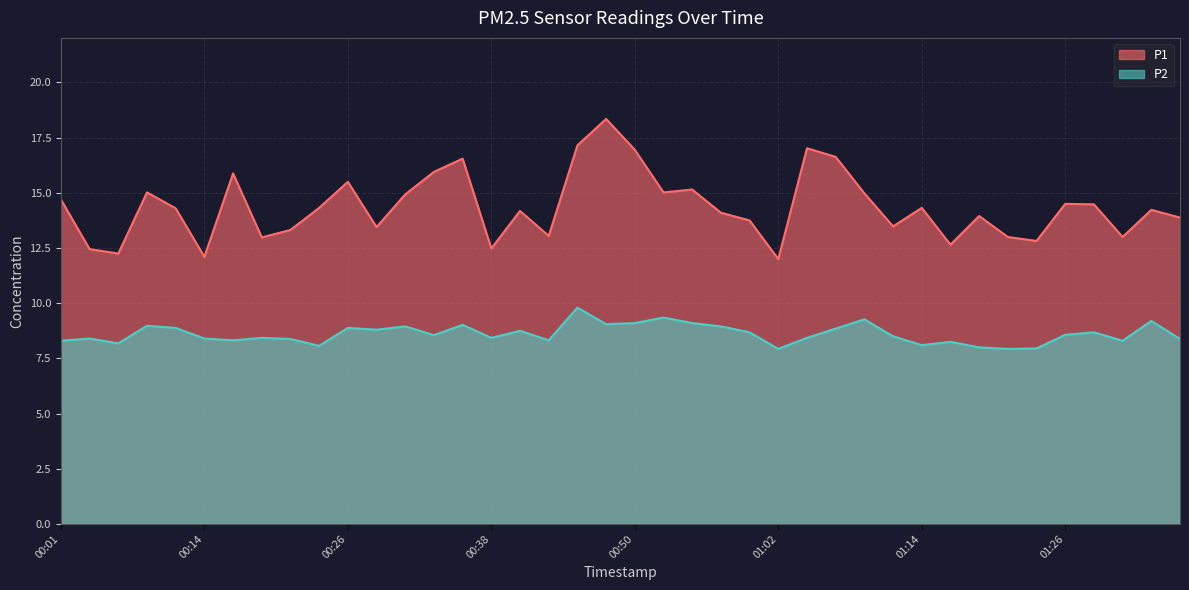

What is the value of the P2 point at the 30th from the left?

8.5